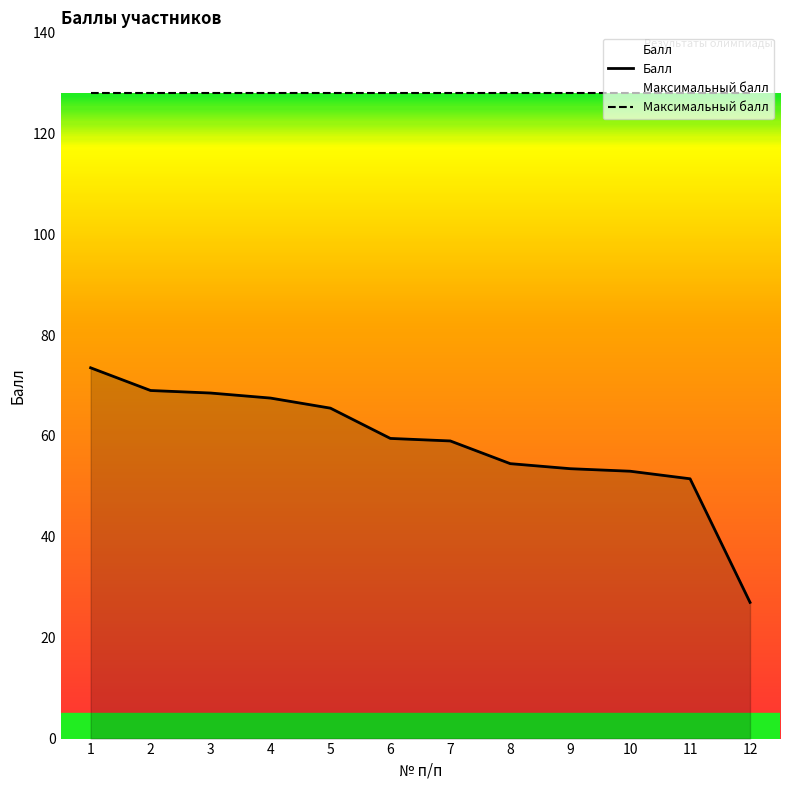

Reading left to right, what are all the values shown in this chart?

Балл: 1=73.5	2=69.0	3=68.5	4=67.5	5=65.5	6=59.5	7=59.0	8=54.5	9=53.5	10=53.0	11=51.5	12=27.0
Максимальный балл: 1=128.0	2=128.0	3=128.0	4=128.0	5=128.0	6=128.0	7=128.0	8=128.0	9=128.0	10=128.0	11=128.0	12=128.0